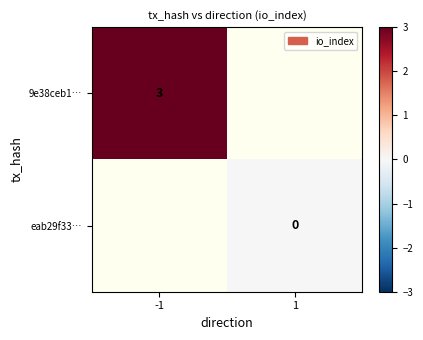

The 9e38ceb1… series shows 3 at -1. True or false?

True